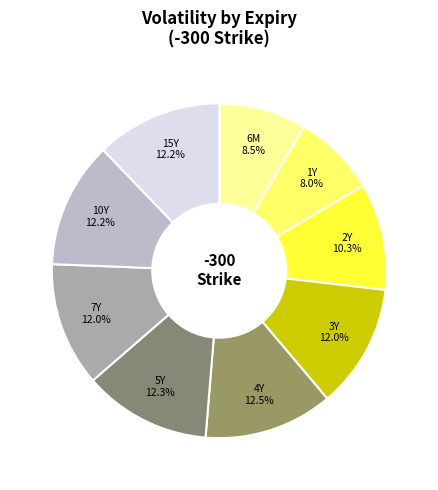

Which slice is the largest?

4Y